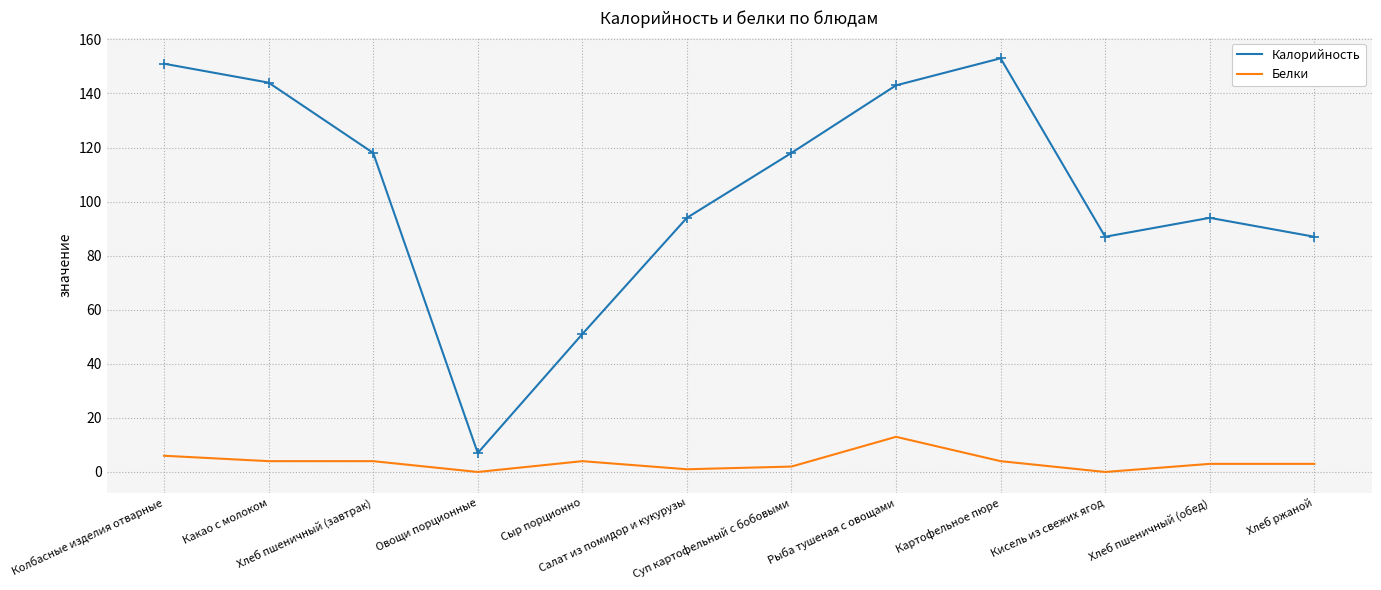

Which series has the largest total across all categories?

Калорийность